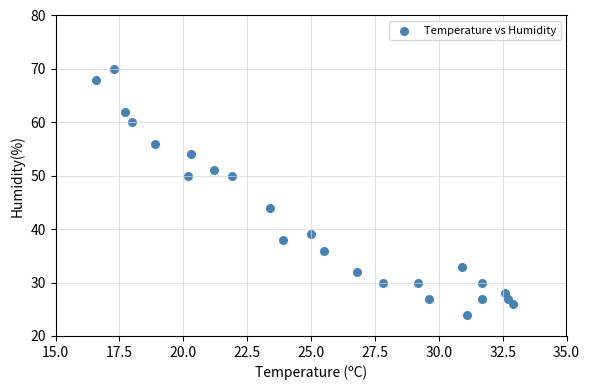

What is the range of Y values (max minus min)?

46